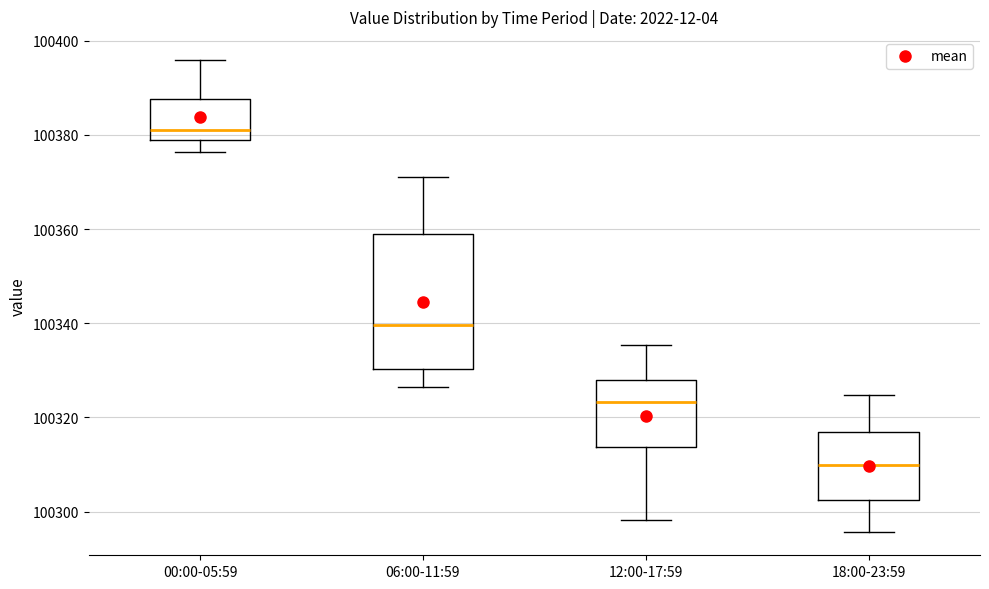

Where is the upper edge of the box for 06:00-11:59 on the y-axis? The values are not printed on the chart, so give them approximately, as read against the axis.

100358